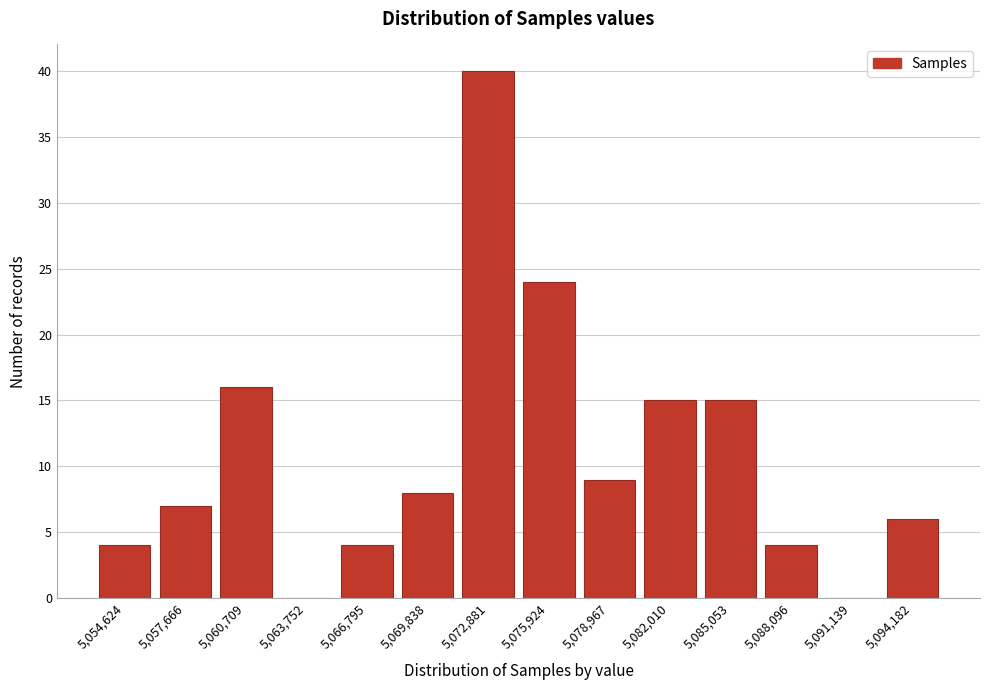

Reading right to left, extract all data points from this chart.

5,094,182=6	5,091,139=0	5,088,096=4	5,085,053=15	5,082,010=15	5,078,967=9	5,075,924=24	5,072,881=40	5,069,838=8	5,066,795=4	5,063,752=0	5,060,709=16	5,057,666=7	5,054,624=4